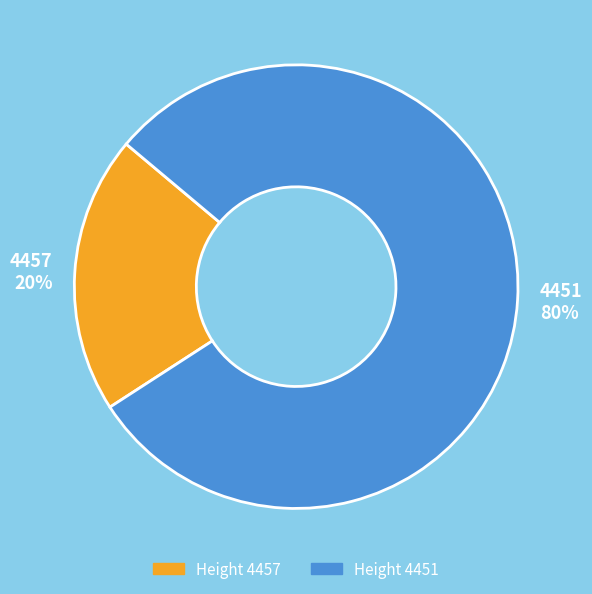

To the nearest percent, what is the average slice percentage?

50%